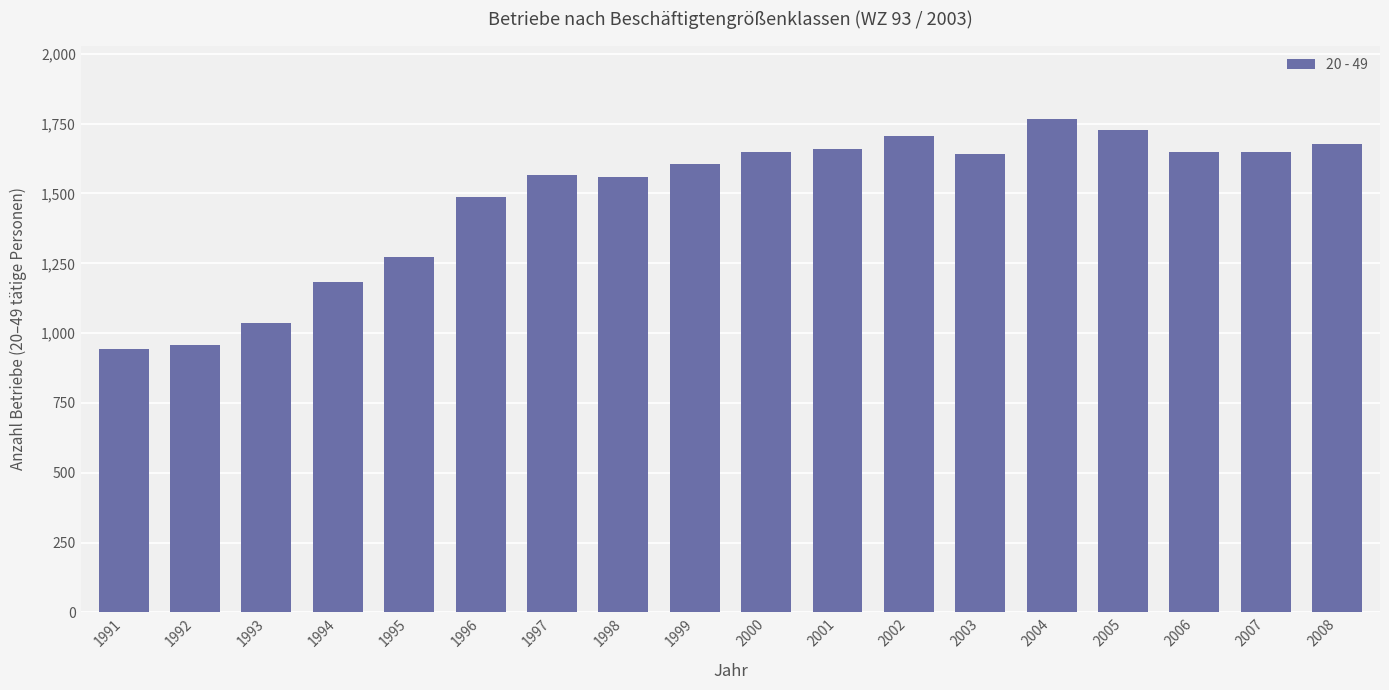

What is the greatest value displayed?

1765